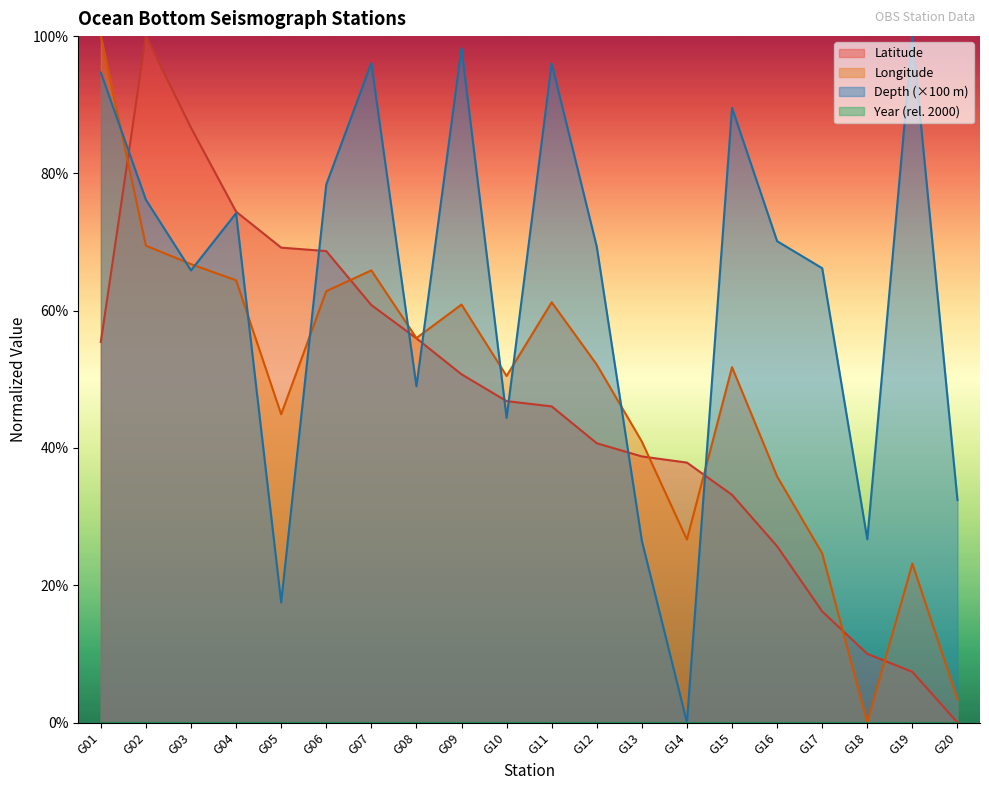

What is the value of the Depth (m) point at the 15th from the left?

0.9